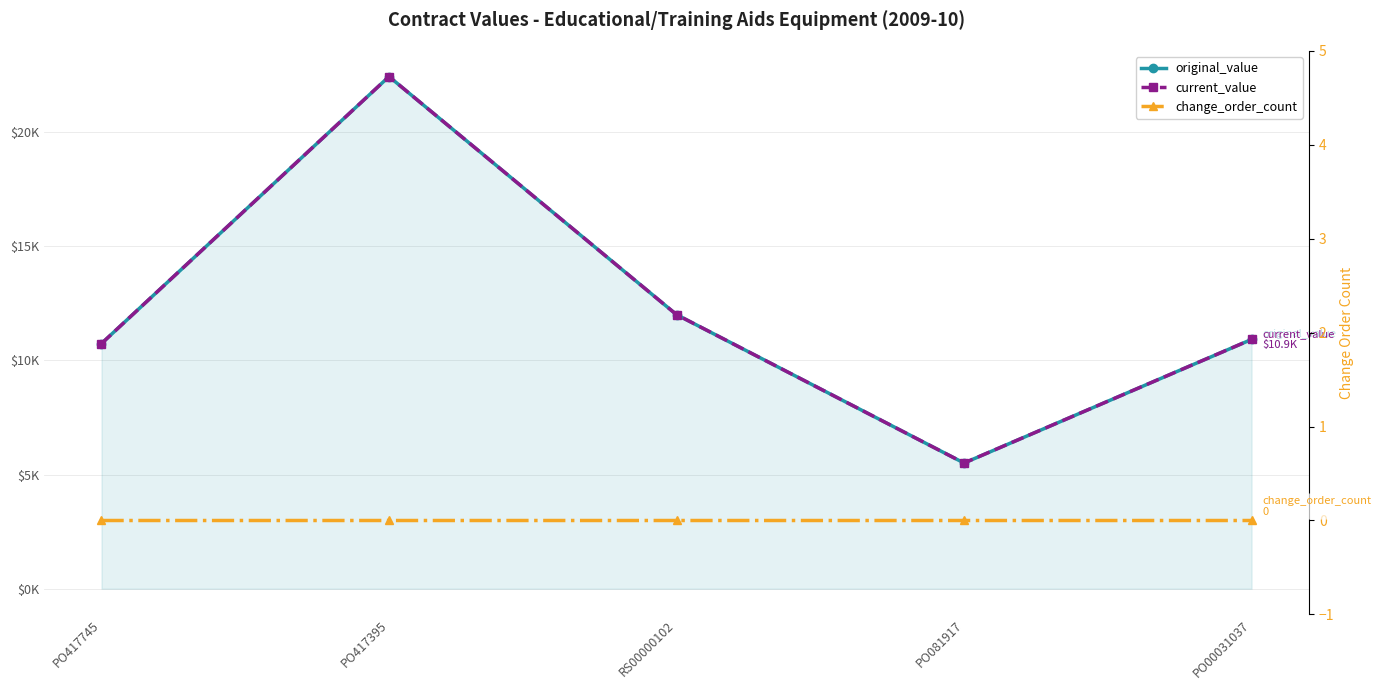

Which series has the largest total across all categories?

original_value